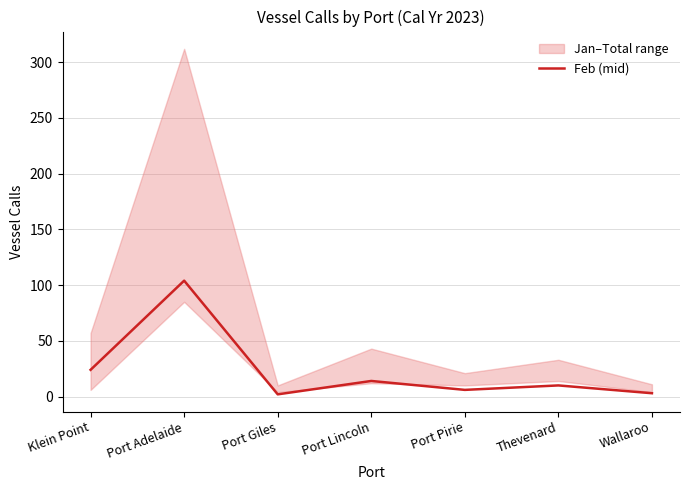

At which label is the value closest to 53?

Klein Point